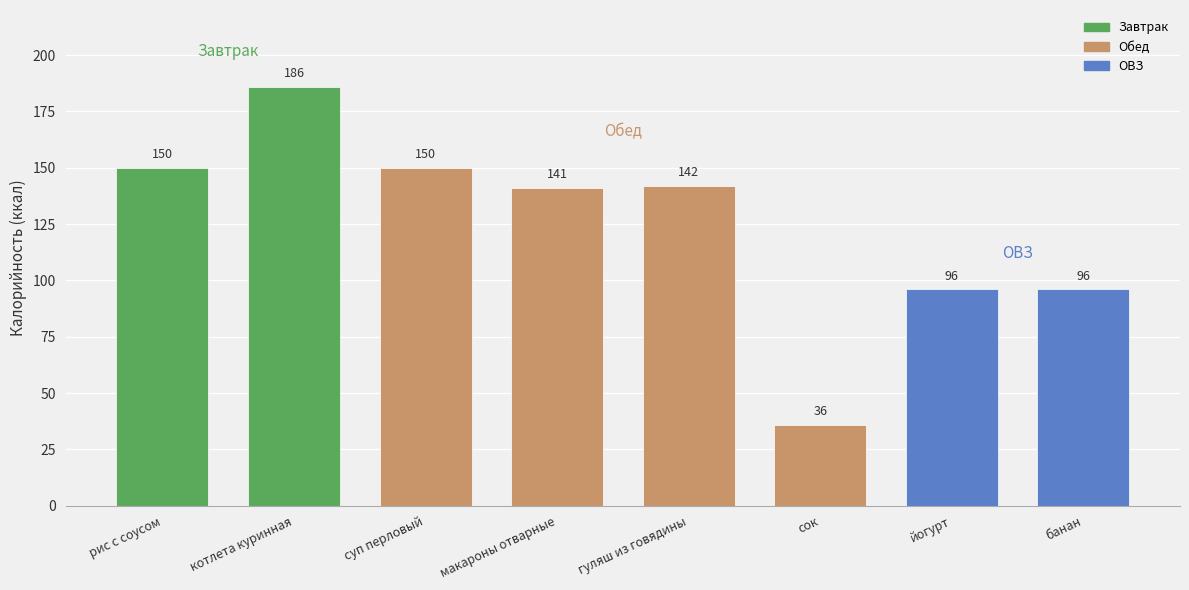

What is the average value?

125